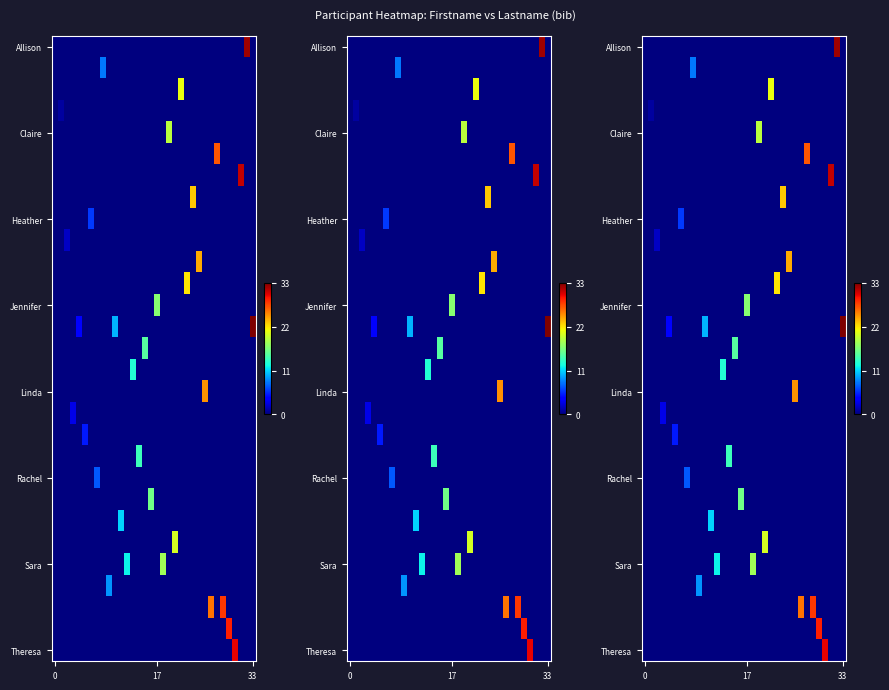

At which category is the sum across all series the highest?

33